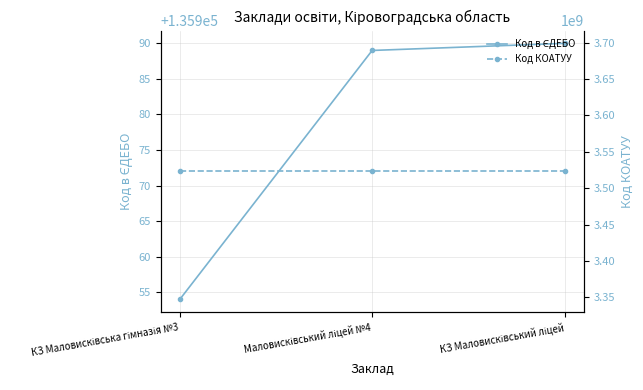

The value of Код КОАТУУ at КЗ Маловисківський ліцей is 6125317684. True or false?

False